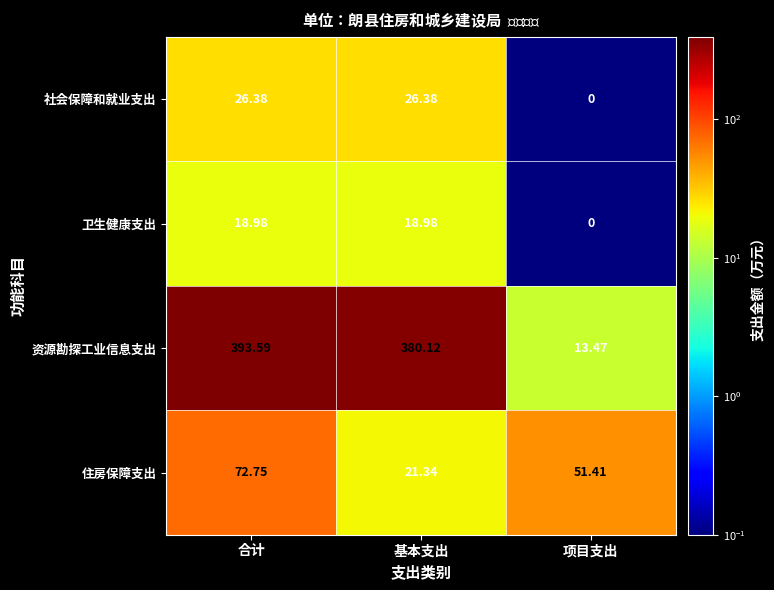

List the series in order of their peak value, lowest first.

卫生健康支出, 社会保障和就业支出, 住房保障支出, 资源勘探工业信息支出